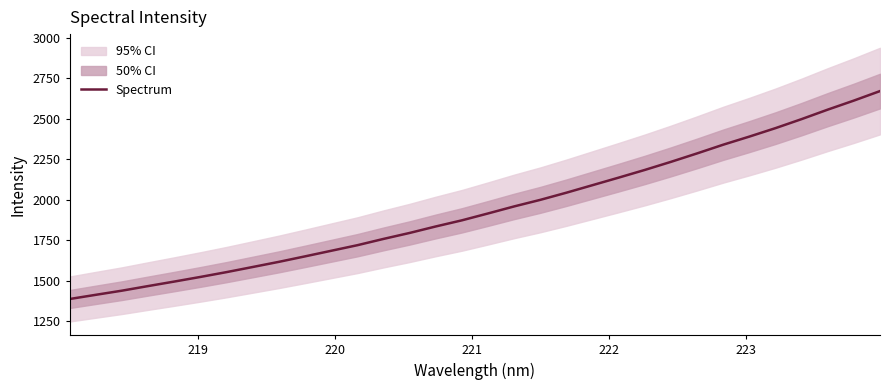

What is the highest value of the Spectrum series?

2670.0